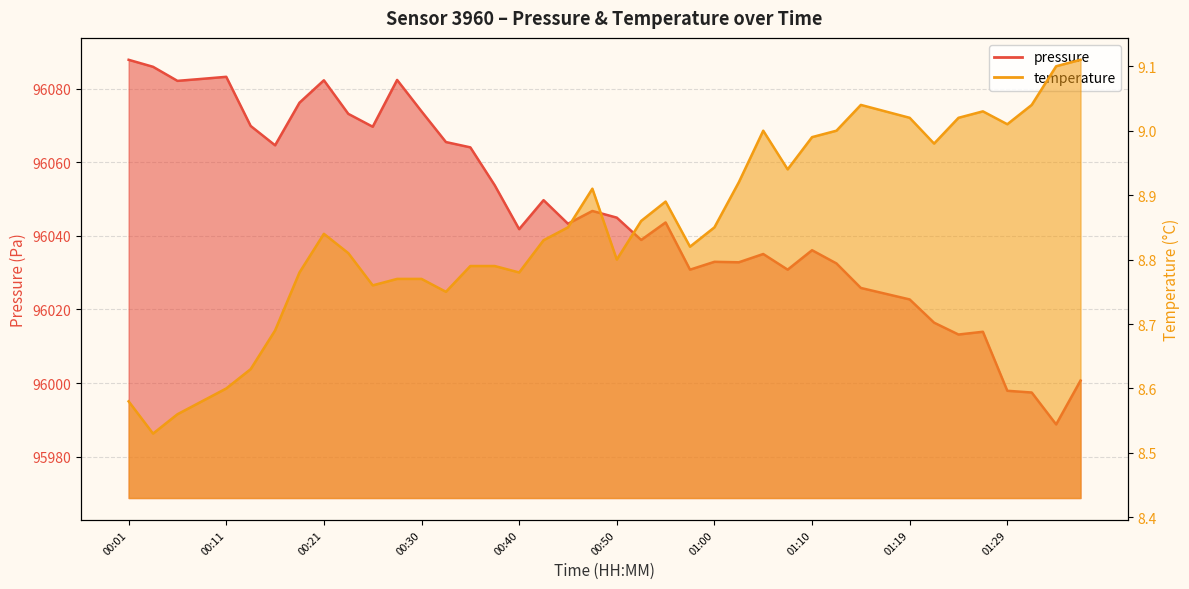

Where is the first local maximum for pressure?

00:11